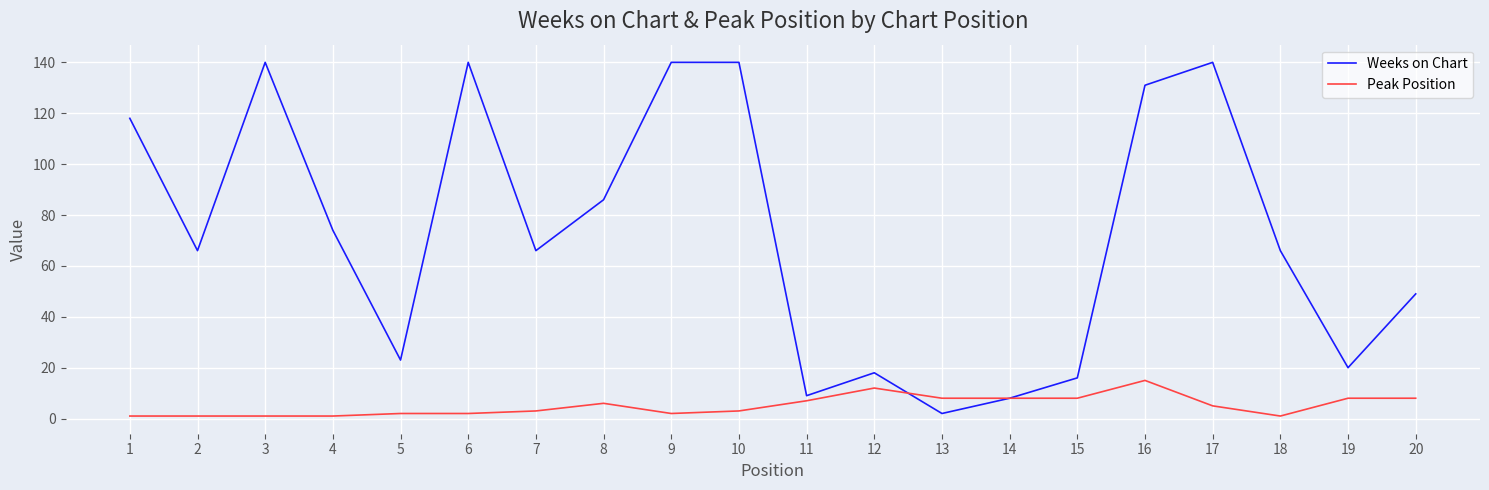

The Weeks on Chart series shows 74 at 4. True or false?

True